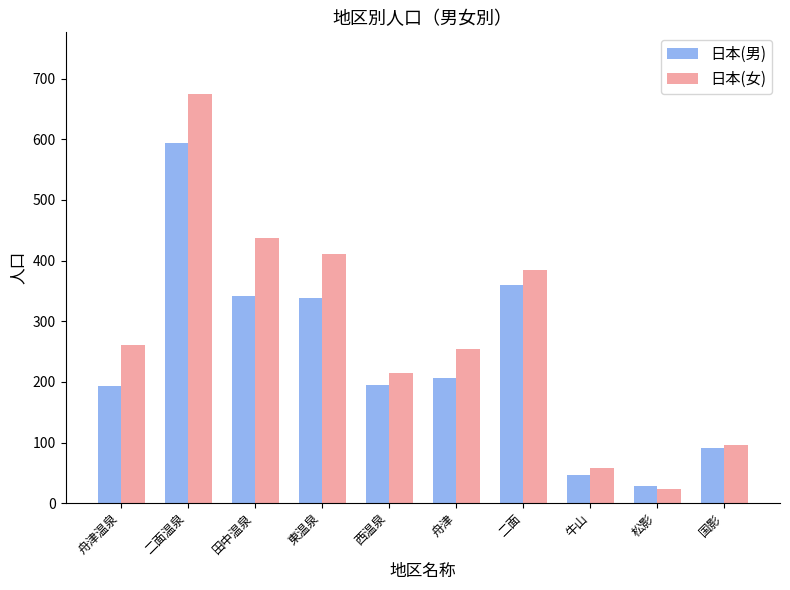

Which series has the widest spread of values?

日本(女)